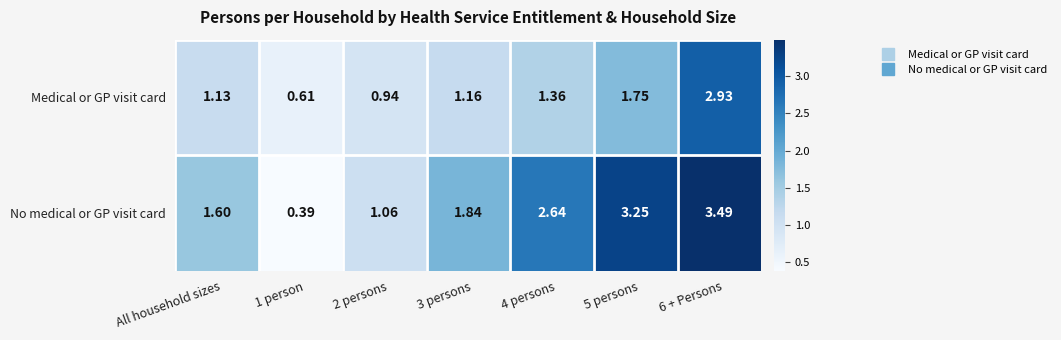

How many distinct data groups are displayed?

2